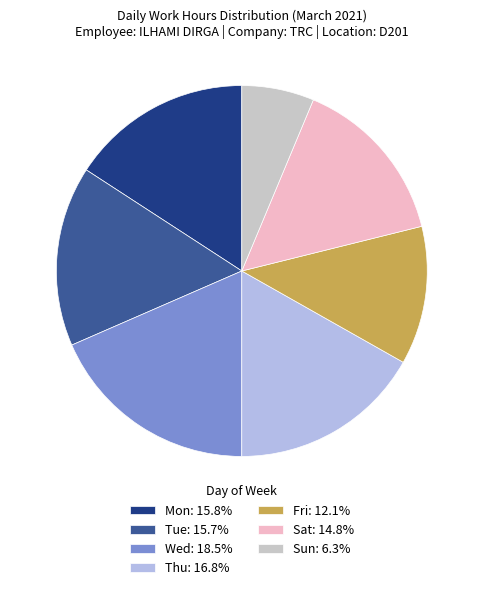

What is the ratio of the value at Wed to the value at Sun?

2.9